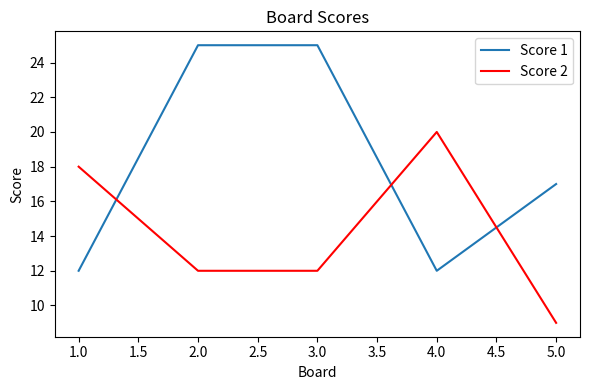

Reading left to right, transcribe all the data shown in this chart.

Score 1: 12	25	25	12	17
Score 2: 18	12	12	20	9